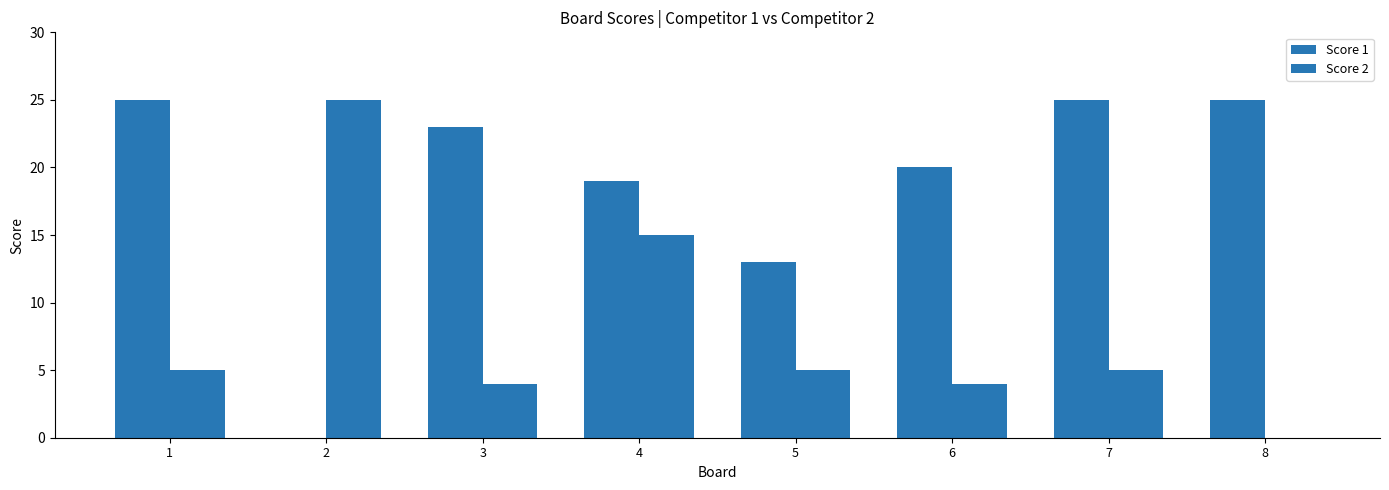

List the series in order of their peak value, lowest first.

Score 1, Score 2